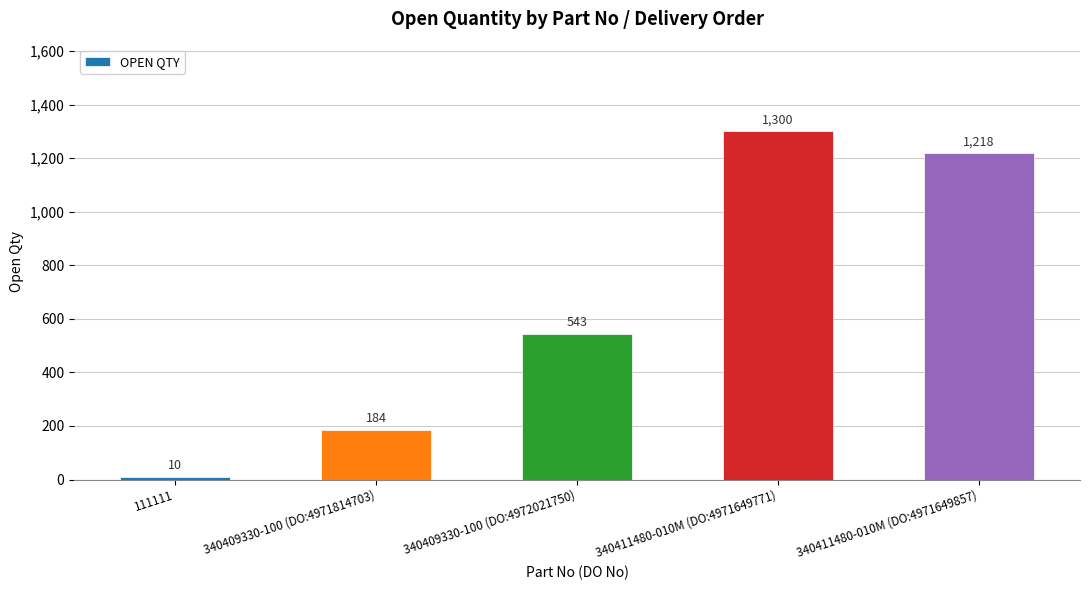

What is the difference between the maximum and second lowest values?

1116